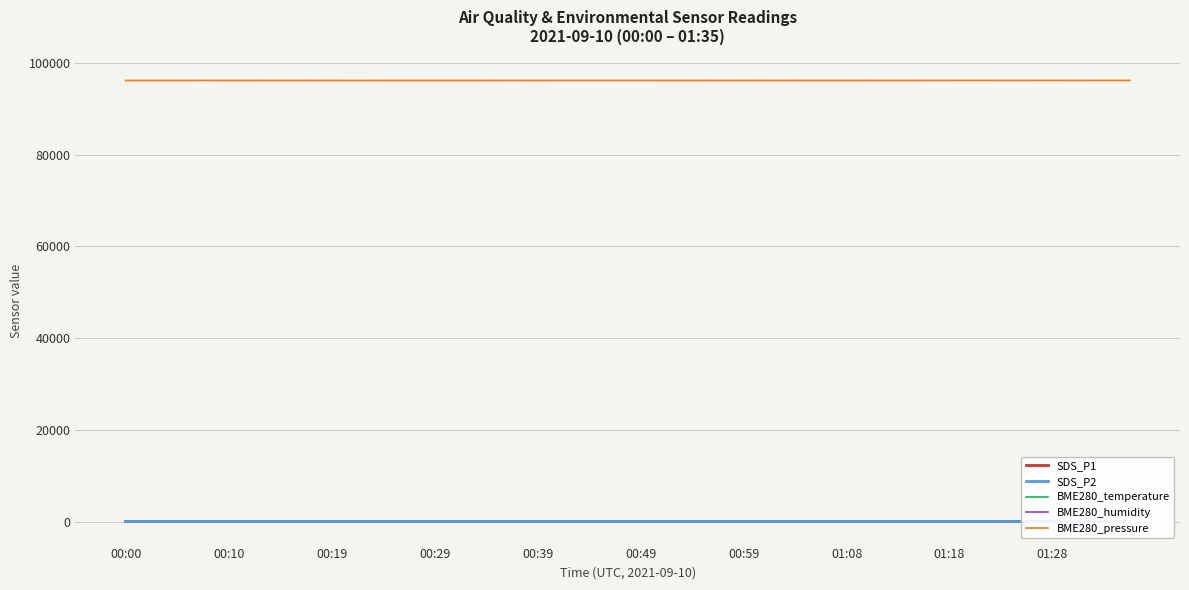

Which series has the largest total across all categories?

BME280_pressure